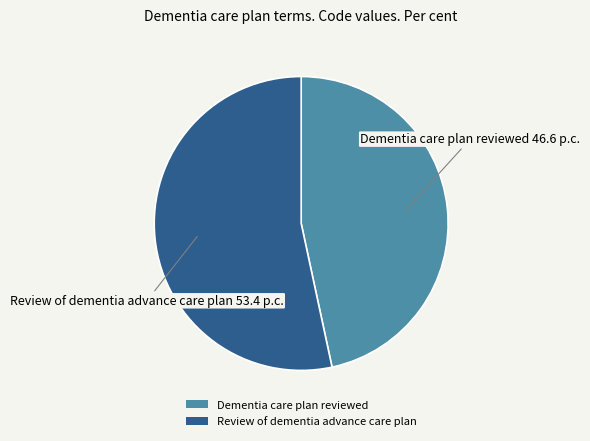

Is the sum of Review of dementia advance care plan and Dementia care plan reviewed greater than half?

Yes